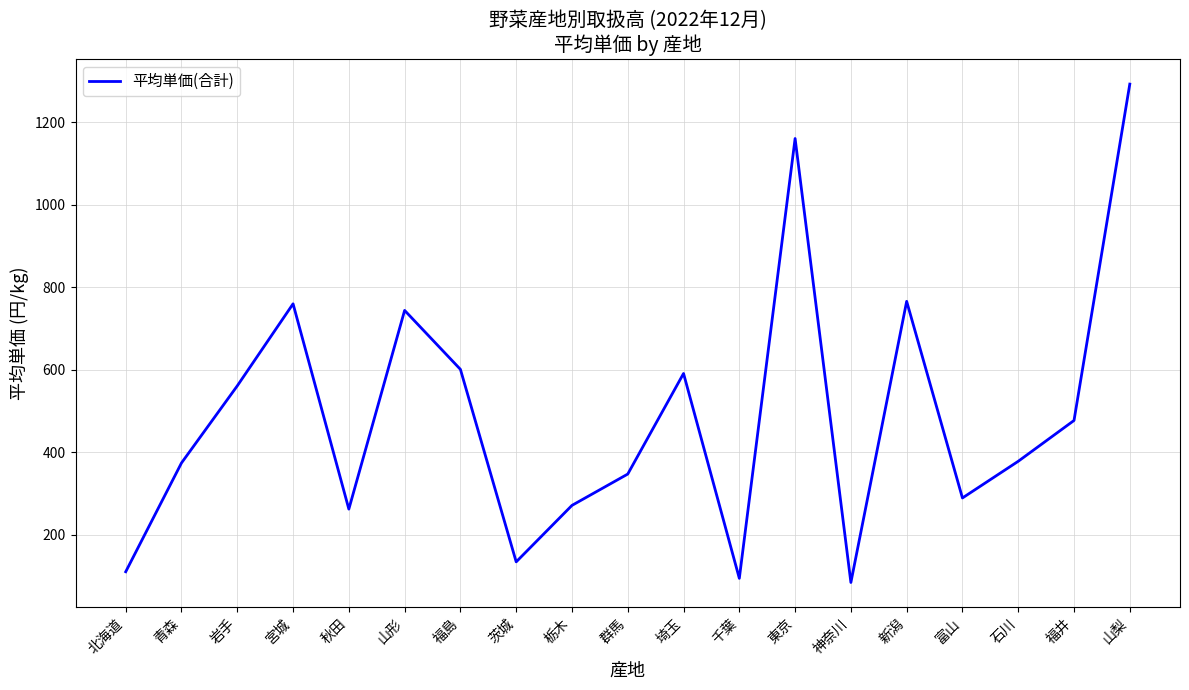

The chart shows a value of 456 at 秋田. True or false?

False